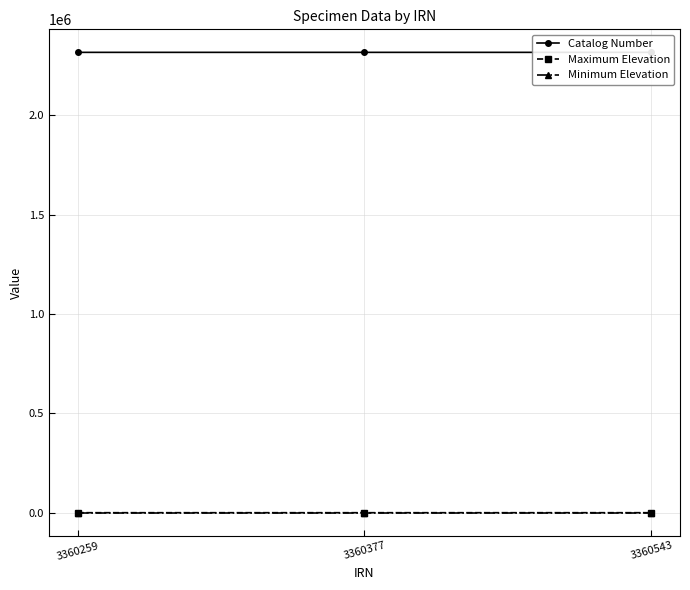

Between 3360259 and 3360543, which is larger?

3360259